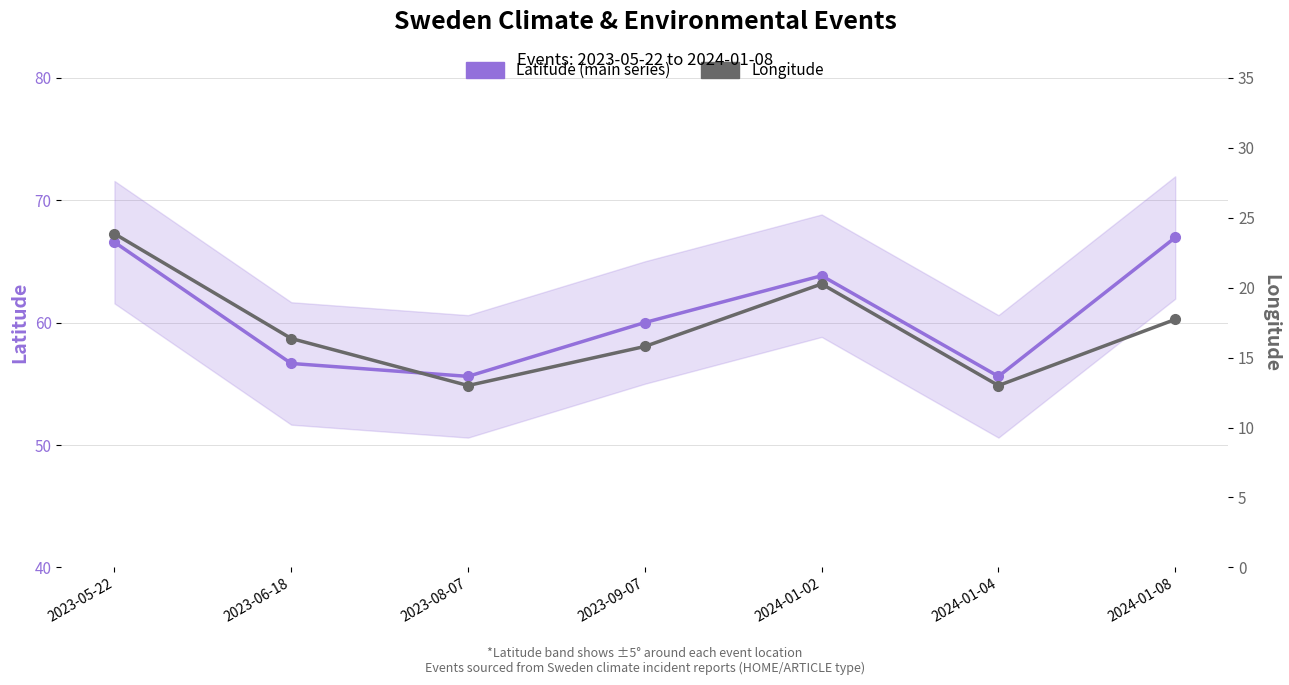

Is the value of Longitude at 2024-01-04 greater than the value of Latitude (main series) at 2023-05-22?

No